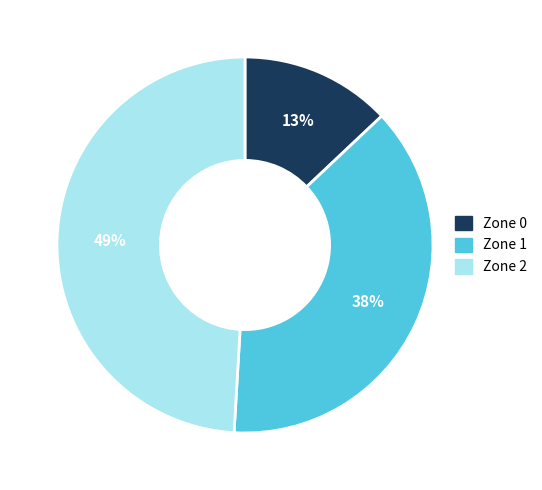

To the nearest percent, what is the difference between the Zone 2 and Zone 0 slice percentages?

36%